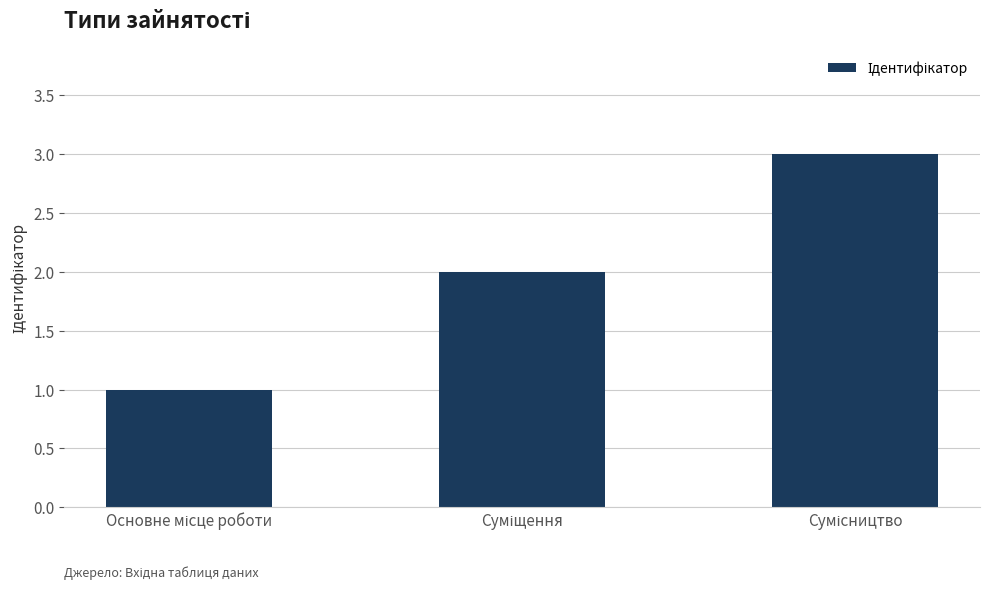

Does the chart contain any negative values?

No